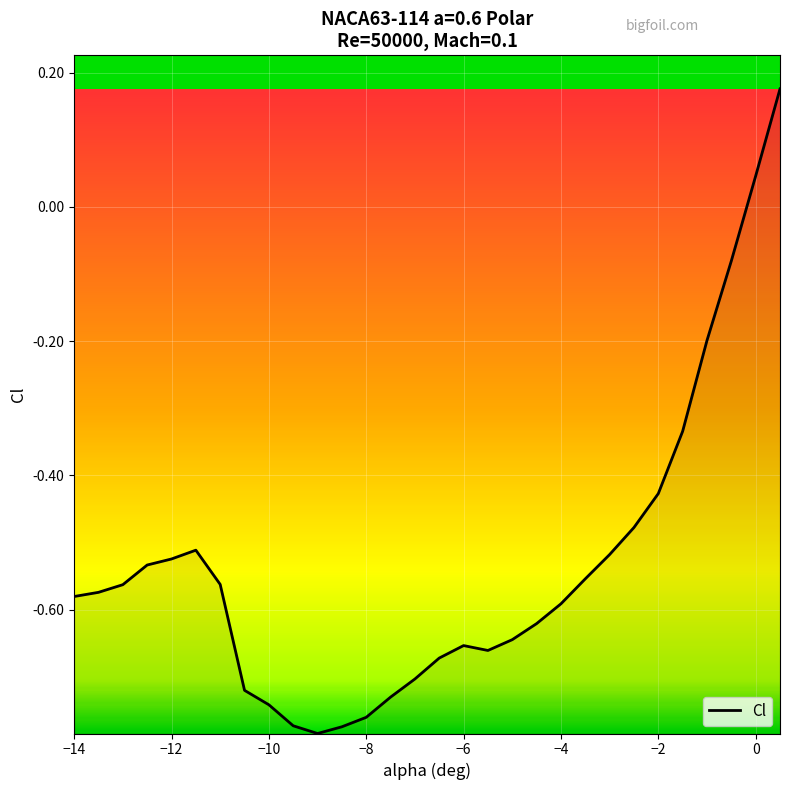

Reading left to right, list all the values displayed in this chart.

-0.6	-0.6	-0.6	-0.5	-0.5	-0.5	-0.6	-0.7	-0.7	-0.8	-0.8	-0.8	-0.8	-0.7	-0.7	-0.7	-0.7	-0.7	-0.6	-0.6	-0.6	-0.6	-0.5	-0.5	-0.4	-0.3	-0.2	-0.1	0.0	0.2